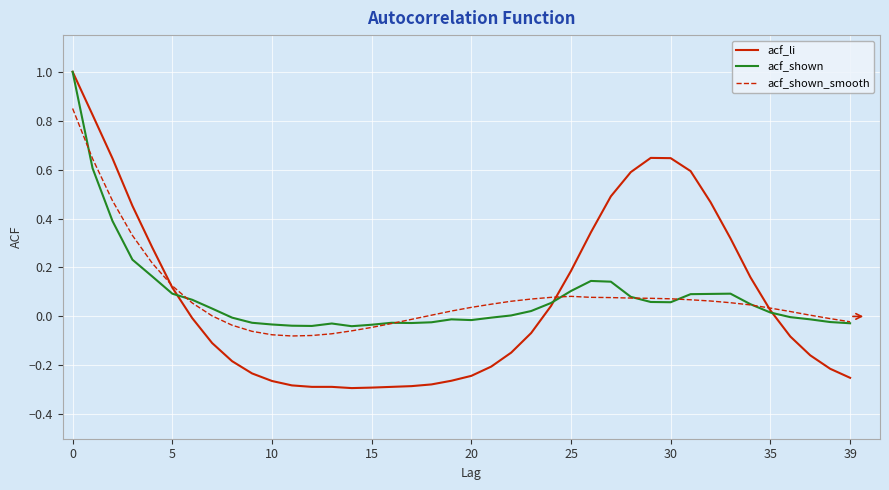

What is the greatest value displayed?

1.0